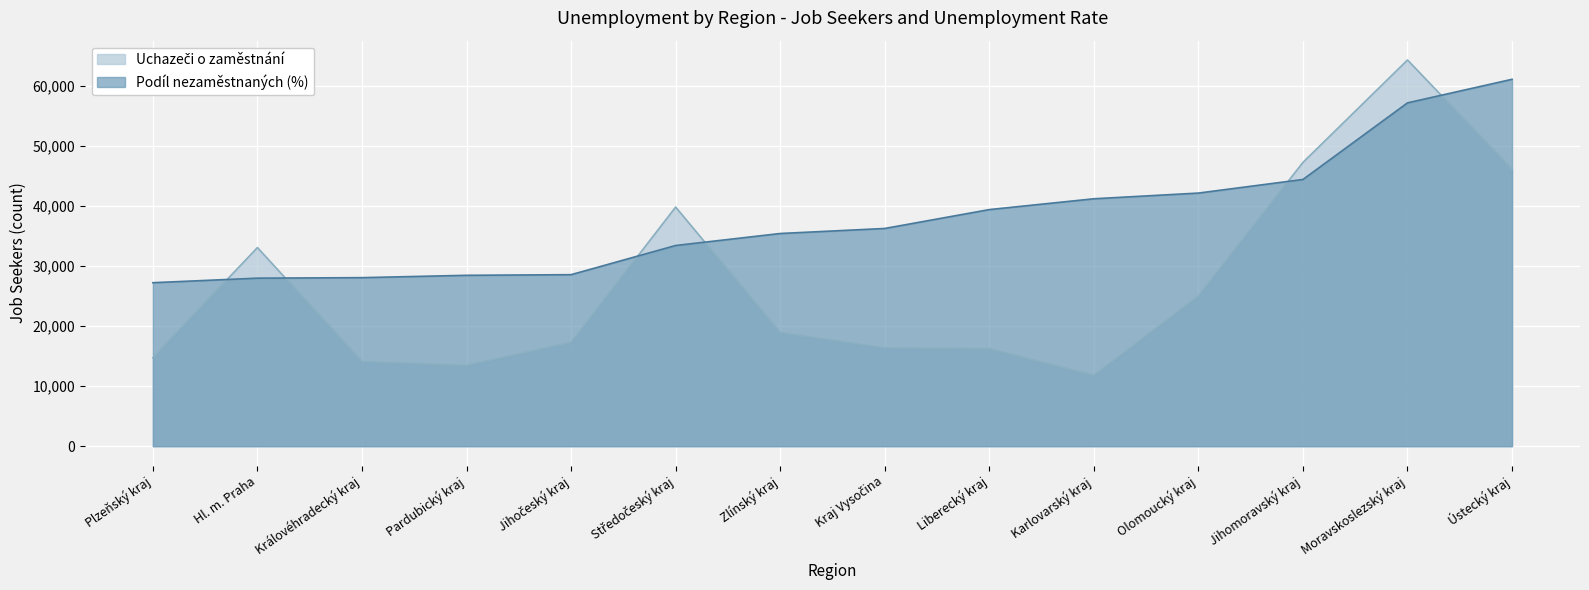

Between Moravskoslezský kraj and Plzeňský kraj, which is larger?

Moravskoslezský kraj